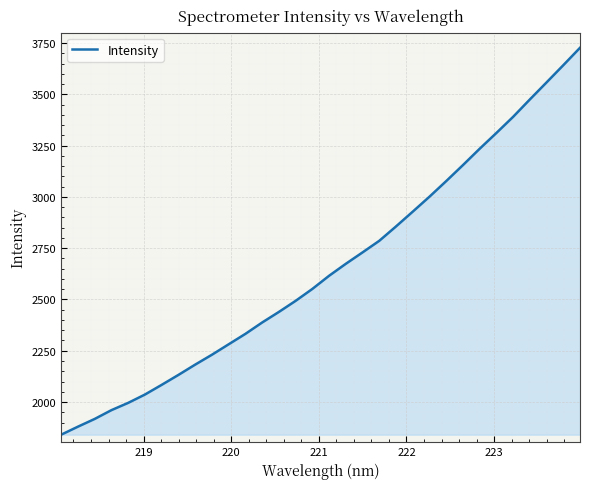

What is the minimum value shown in the chart?

1840.8